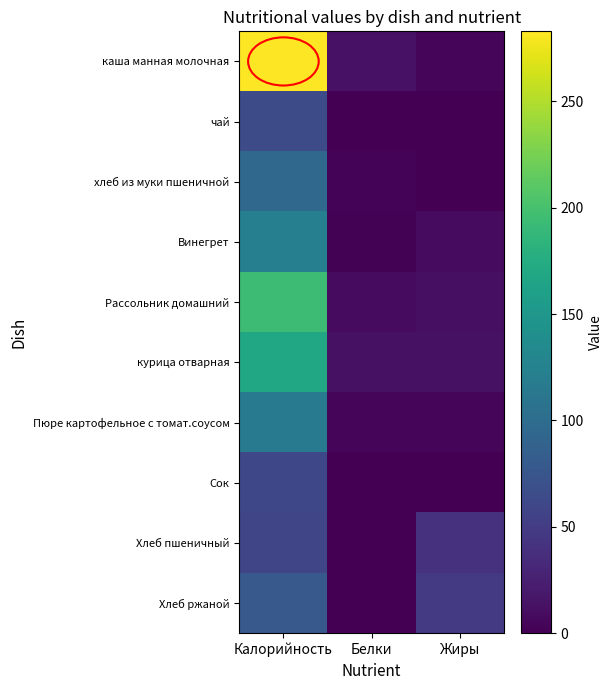

Which series has the widest spread of values?

каша манная молочная